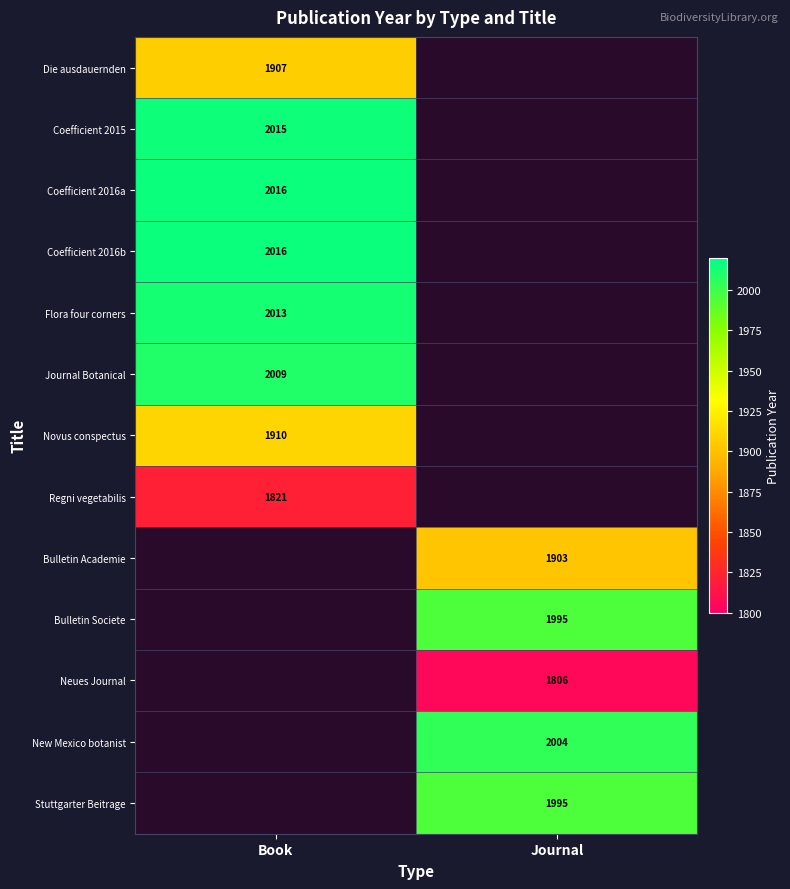

Is it true that Coefficient 2016a equals 781.5 at Book?

False